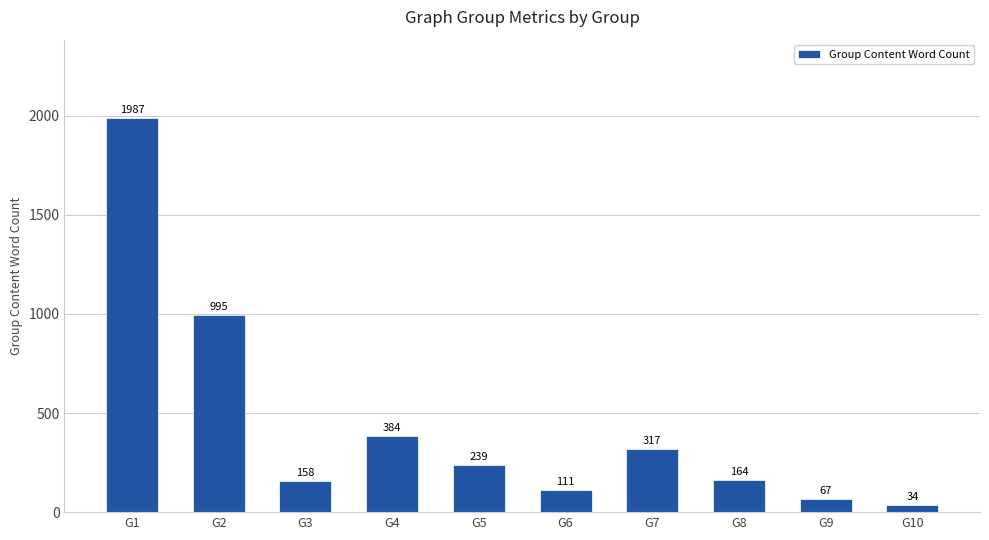

What is the change in value from G5 to G6?

-128